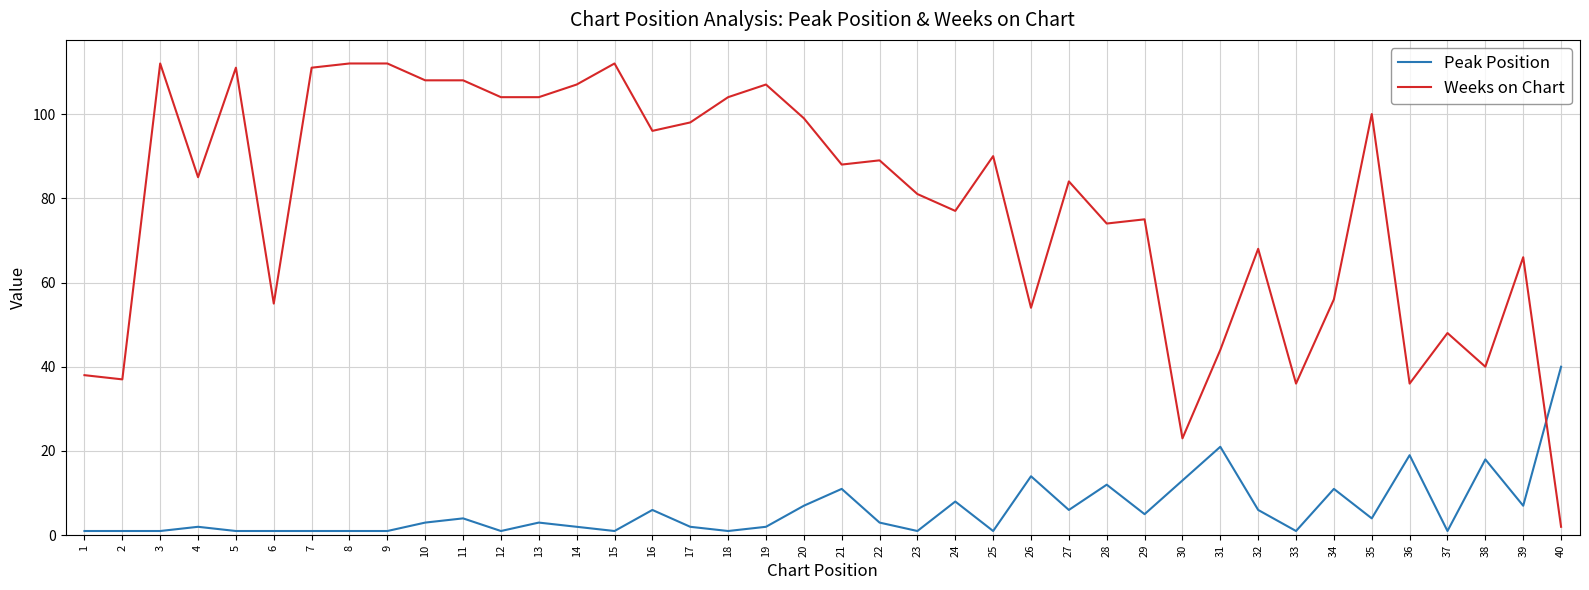

Reading right to left, transcribe all the data shown in this chart.

Peak Position: 40	7	18	1	19	4	11	1	6	21	13	5	12	6	14	1	8	1	3	11	7	2	1	2	6	1	2	3	1	4	3	1	1	1	1	1	2	1	1	1
Weeks on Chart: 2	66	40	48	36	100	56	36	68	44	23	75	74	84	54	90	77	81	89	88	99	107	104	98	96	112	107	104	104	108	108	112	112	111	55	111	85	112	37	38